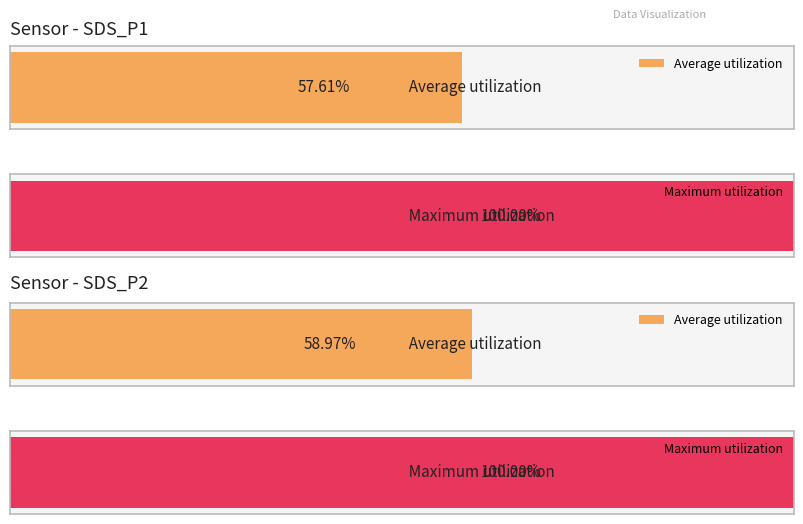

At which label does Average utilization first exceed 2?

SDS_P1